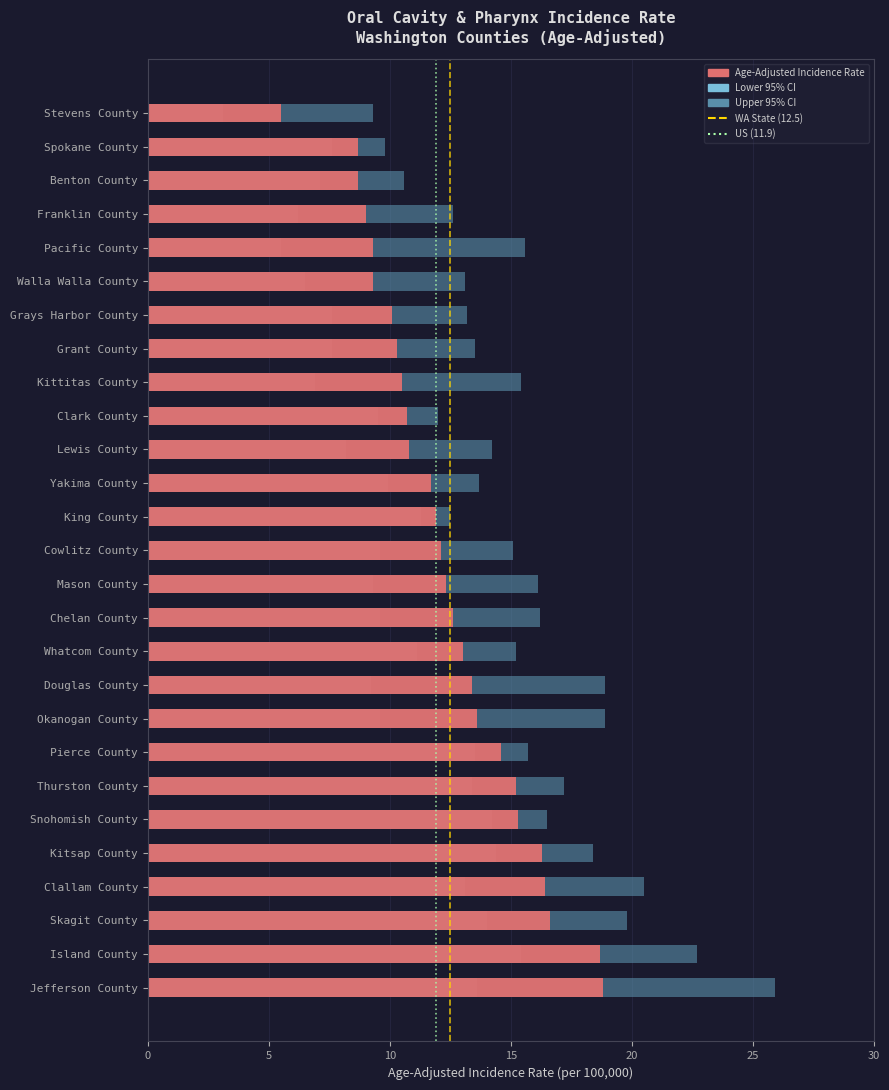

The value of Washington State (12.5) at 5 is 0. True or false?

False